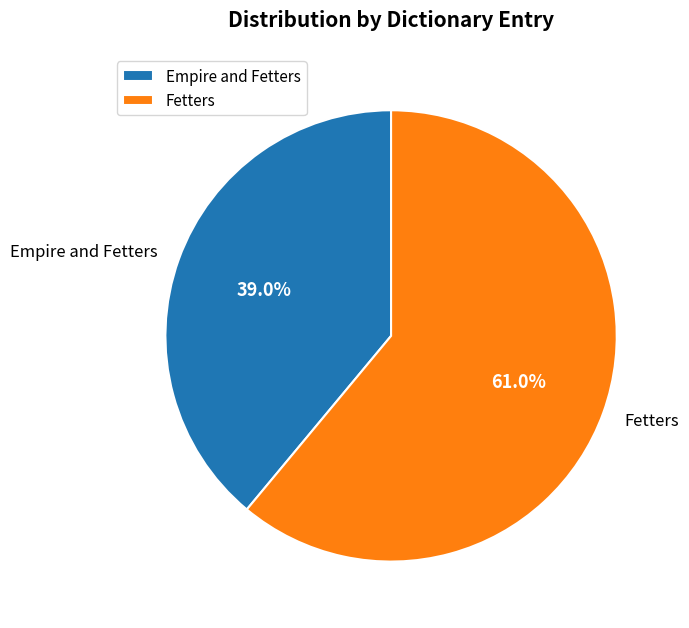

What is the ratio of the value at Empire and Fetters to the value at Fetters?

0.6